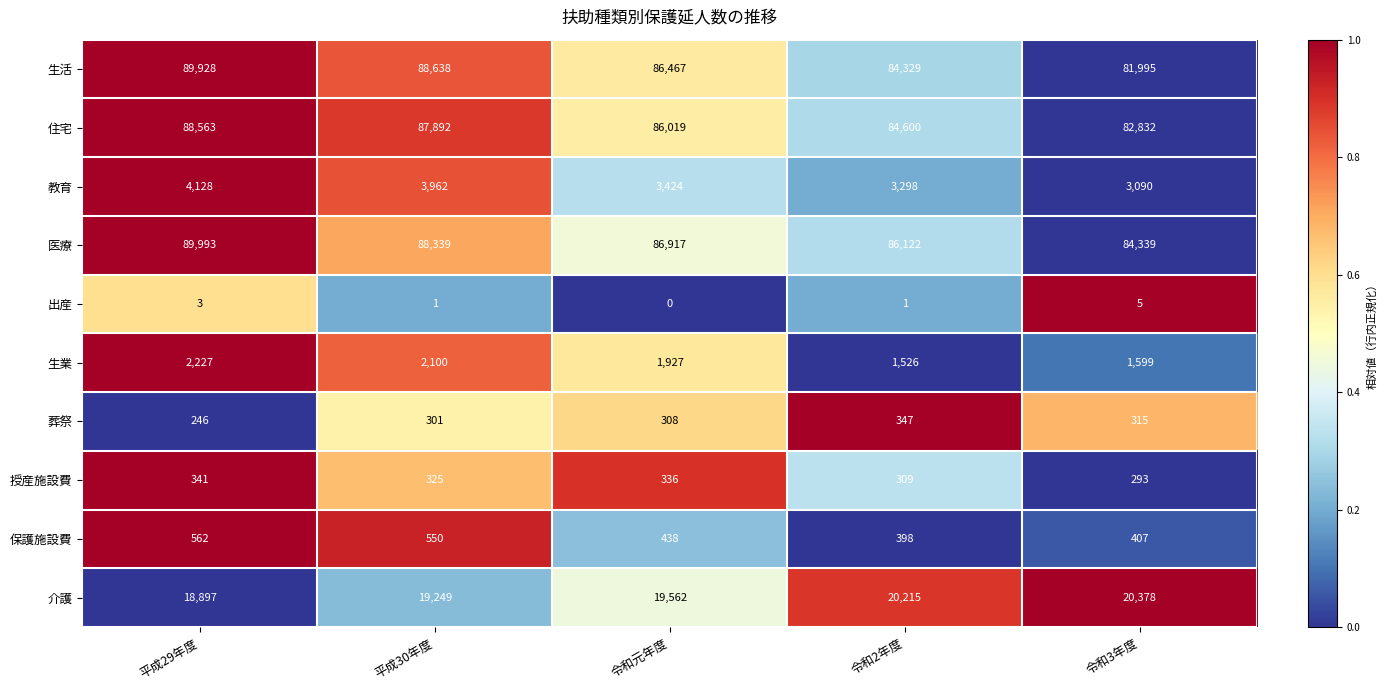

What is the difference between the highest and lowest values at 平成30年度?

88637